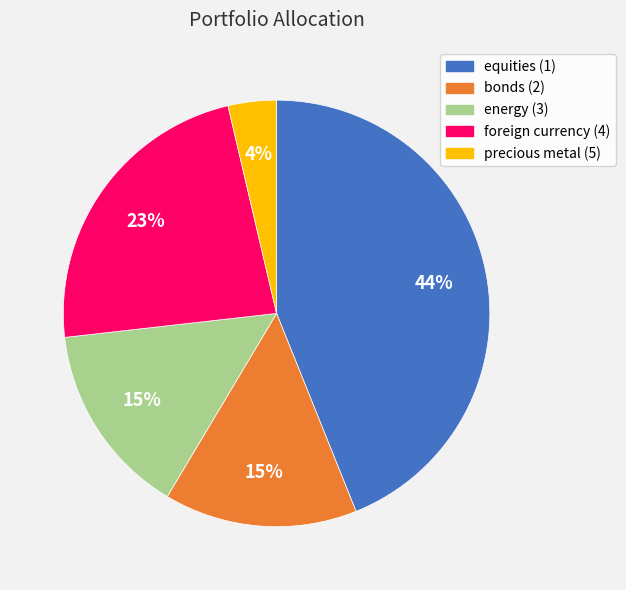

What is the largest slice in the pie chart?

equities (1)